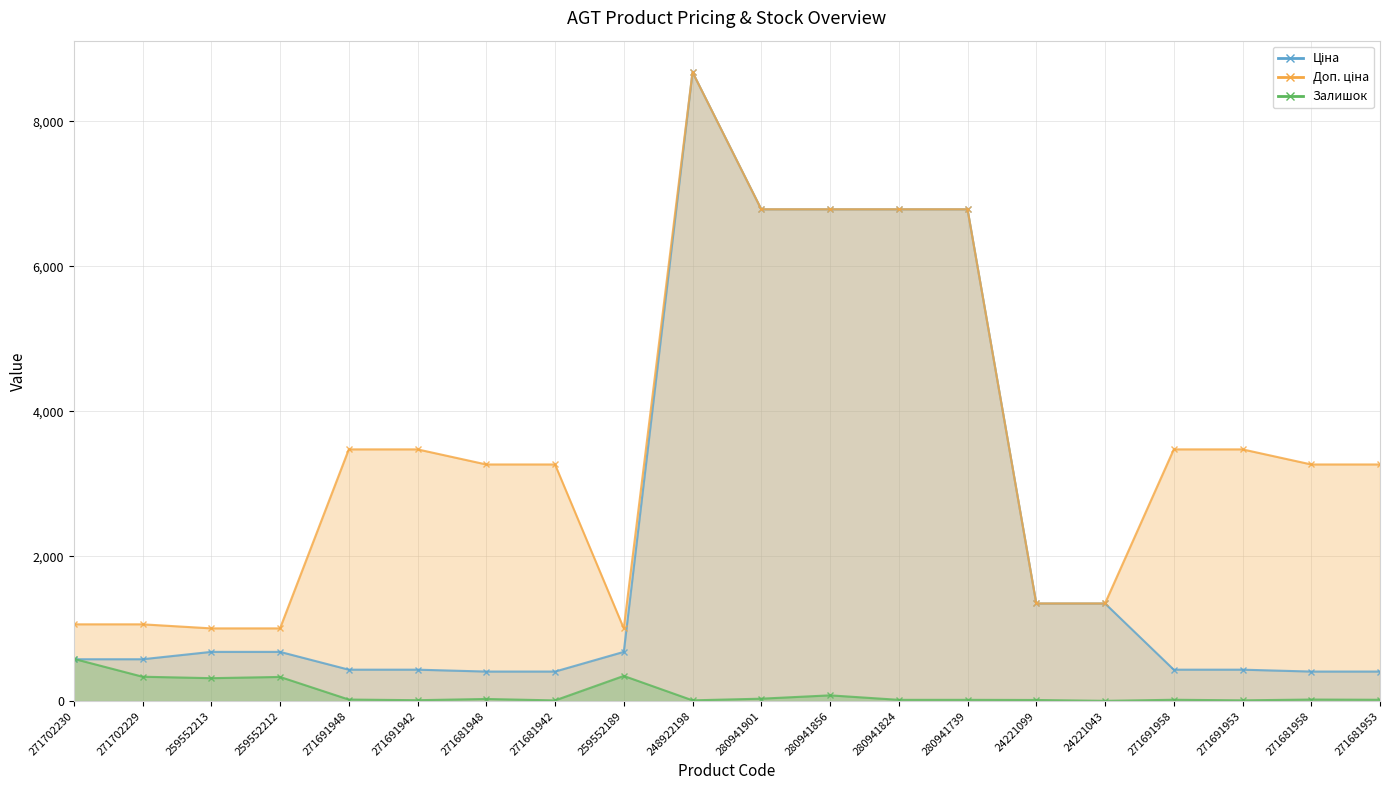

True or false: Доп. ціна and Залишок intersect in this chart.

False